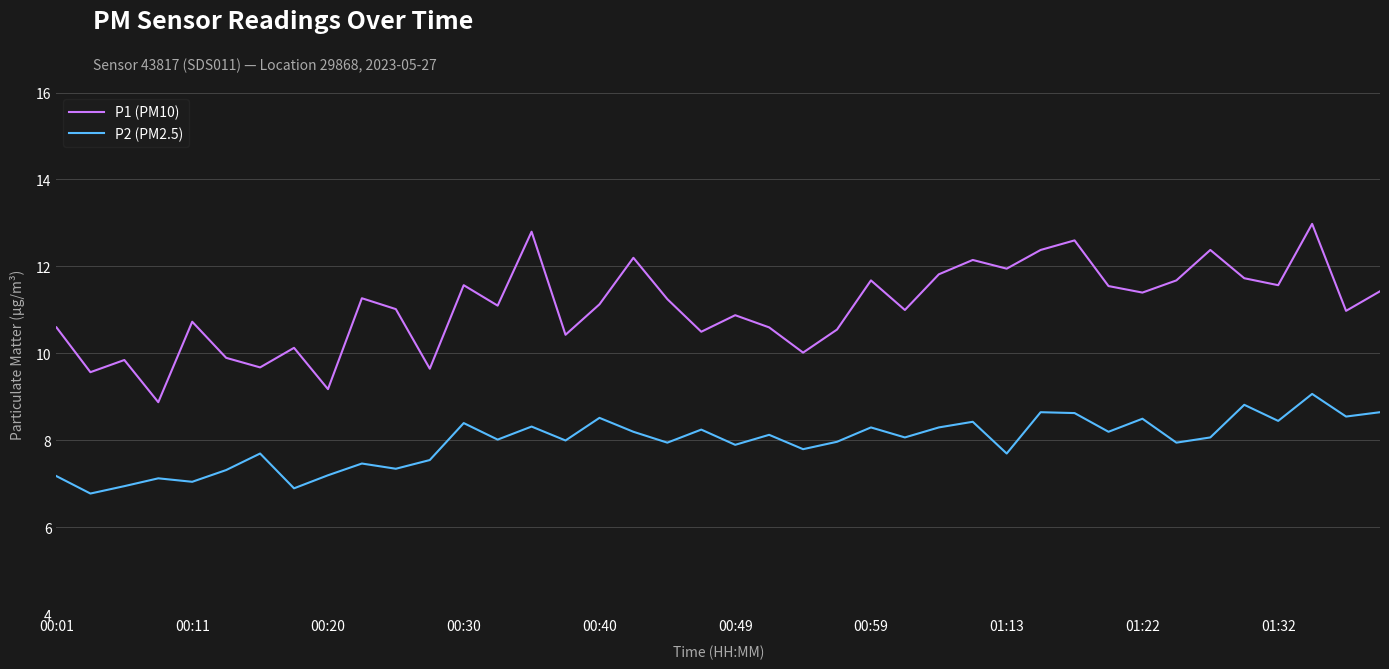

Which series has the largest range (max minus min)?

P1 (PM10)